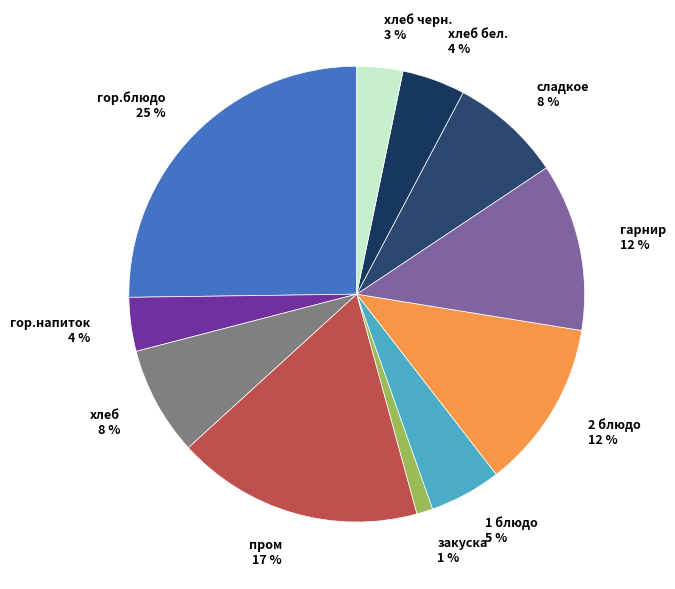

To the nearest percent, what is the difference between the largest and smallest slice percentages?

24%